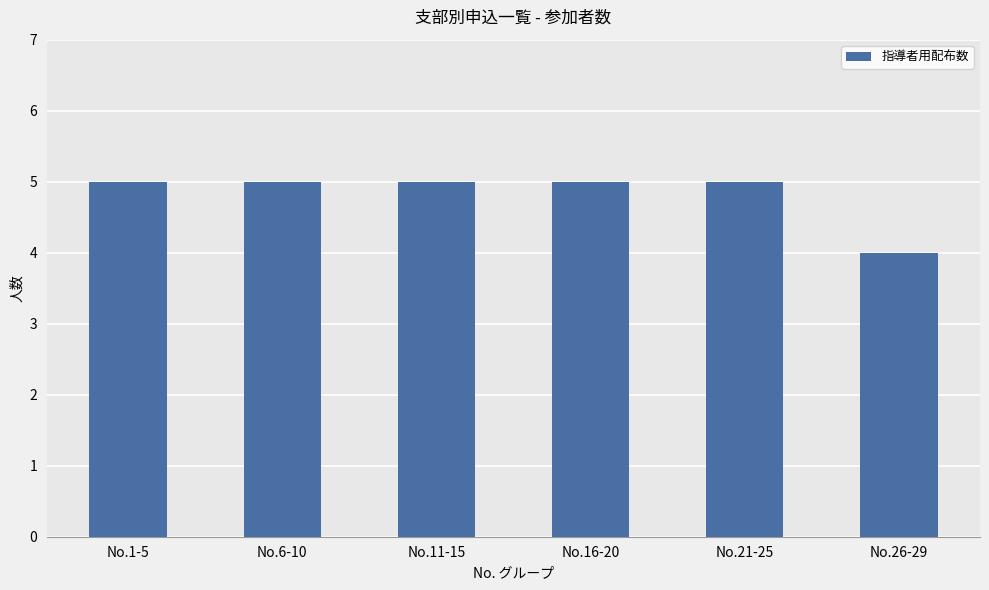

Reading left to right, list all the values displayed in this chart.

5	5	5	5	5	4